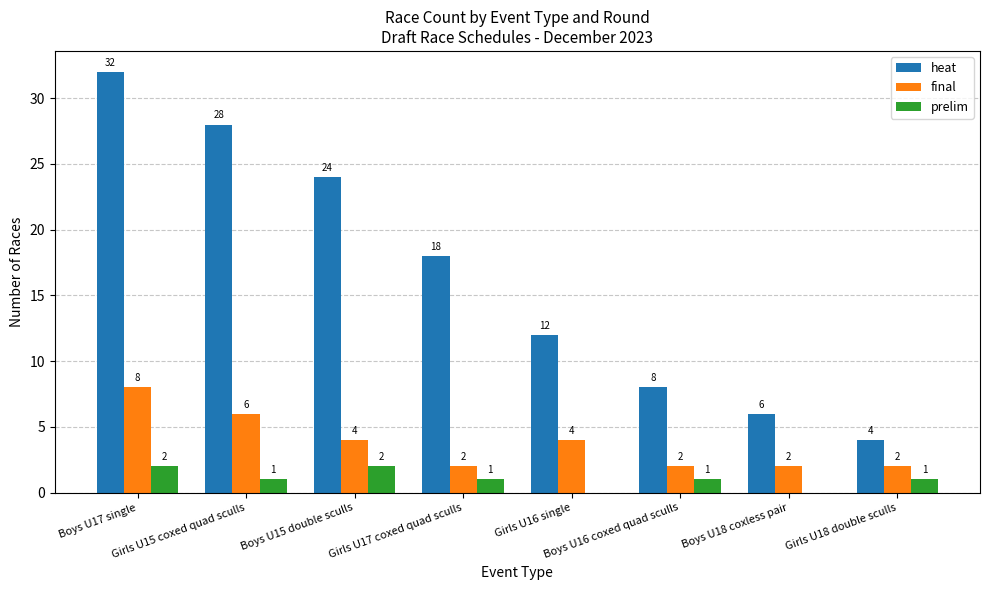

Which series has the largest total across all categories?

heat